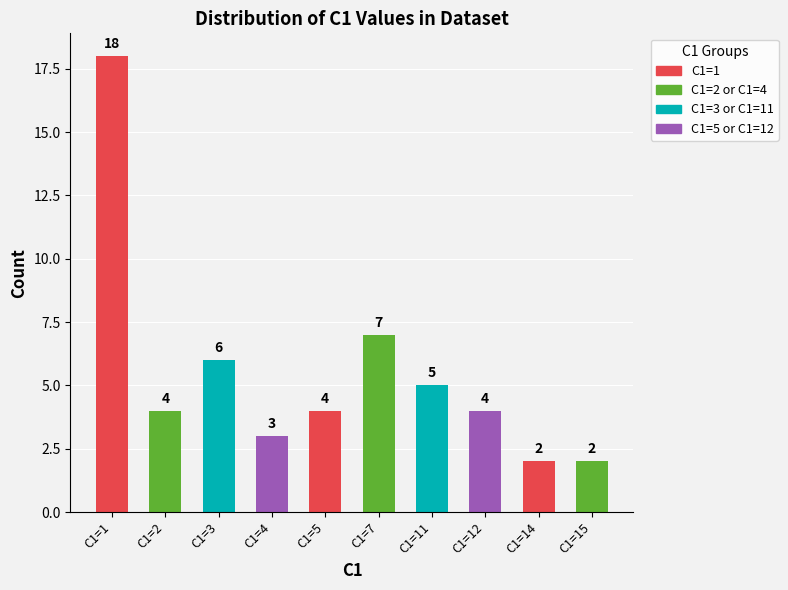

How many bars are there in total?

10